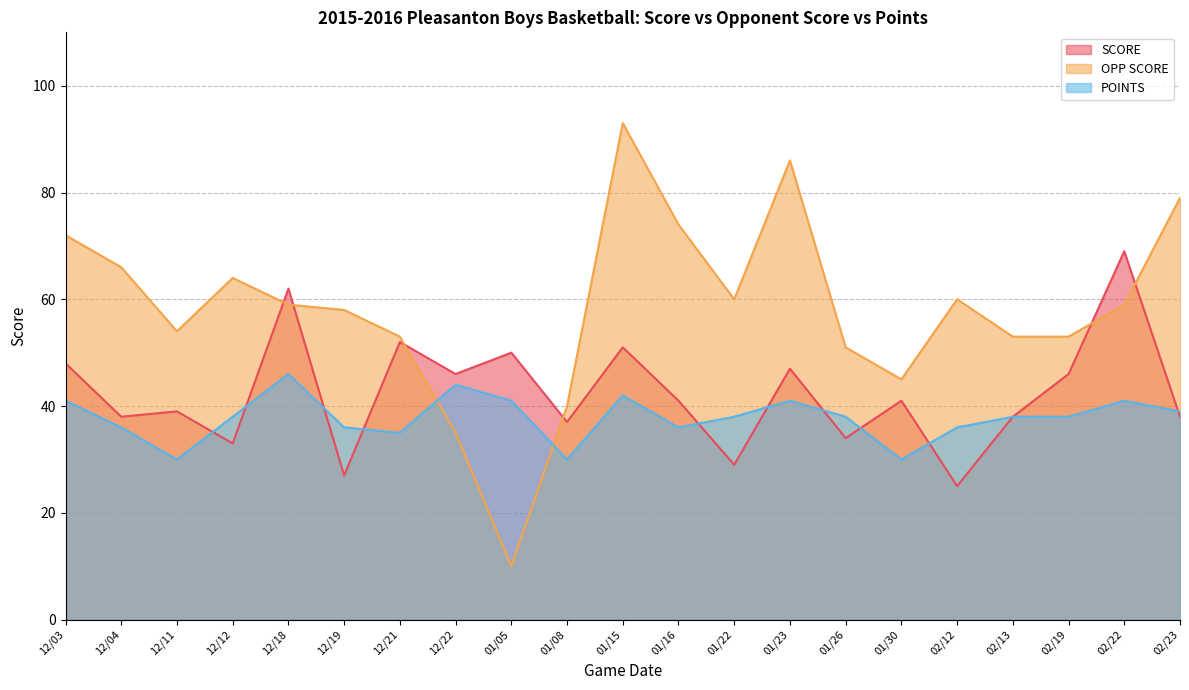

Rank the categories by OPP SCORE value from lowest to highest.

01/05, 12/22, 01/08, 01/30, 01/26, 12/21, 02/13, 02/19, 12/11, 12/19, 12/18, 02/22, 01/22, 02/12, 12/12, 12/04, 12/03, 01/16, 02/23, 01/23, 01/15